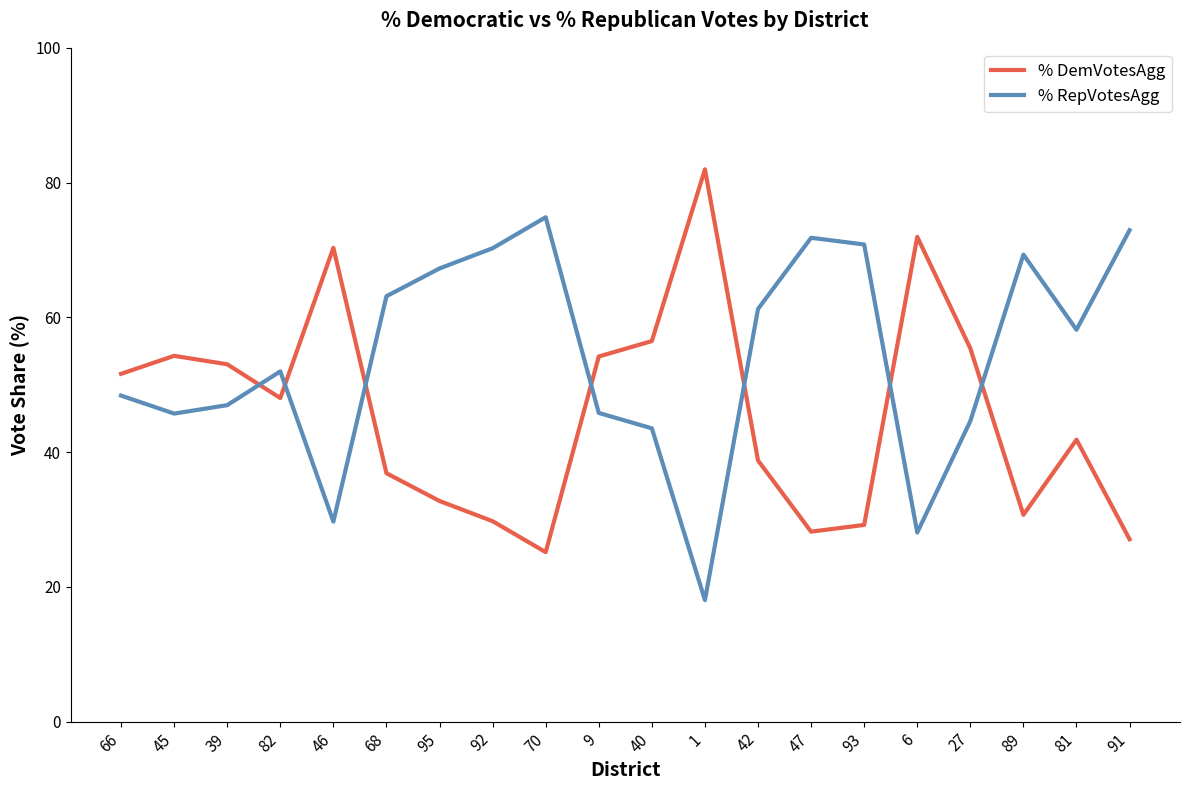

What is the spread (max minus min) of values at 82?

4.0